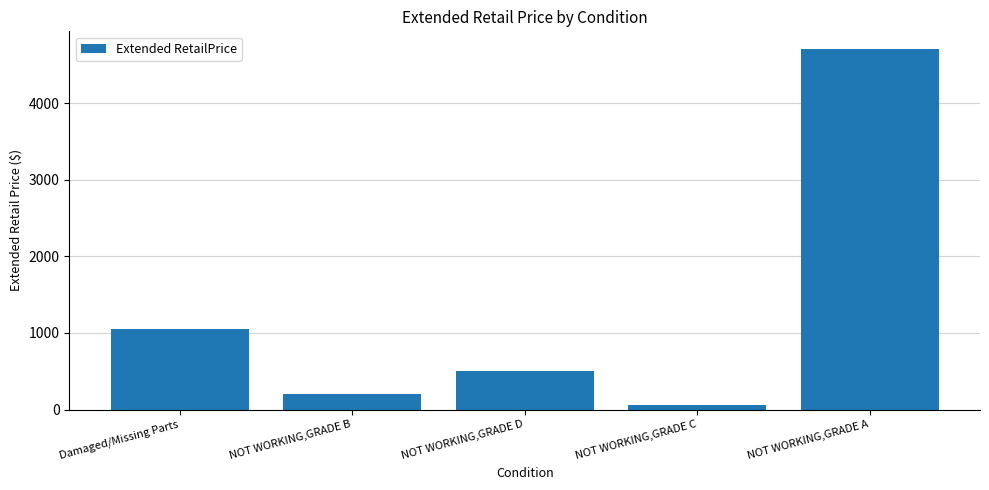

What is the difference between the maximum and minimum values?

4643.6